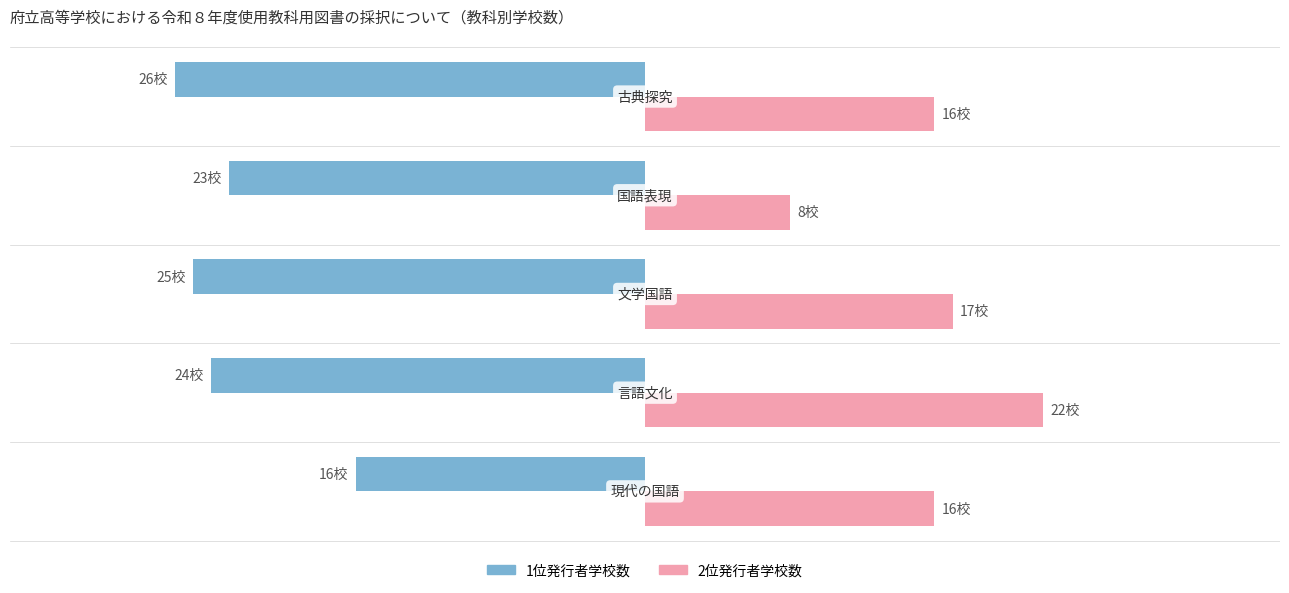

What are all the series names shown in the legend?

1位発行者学校数, 2位発行者学校数